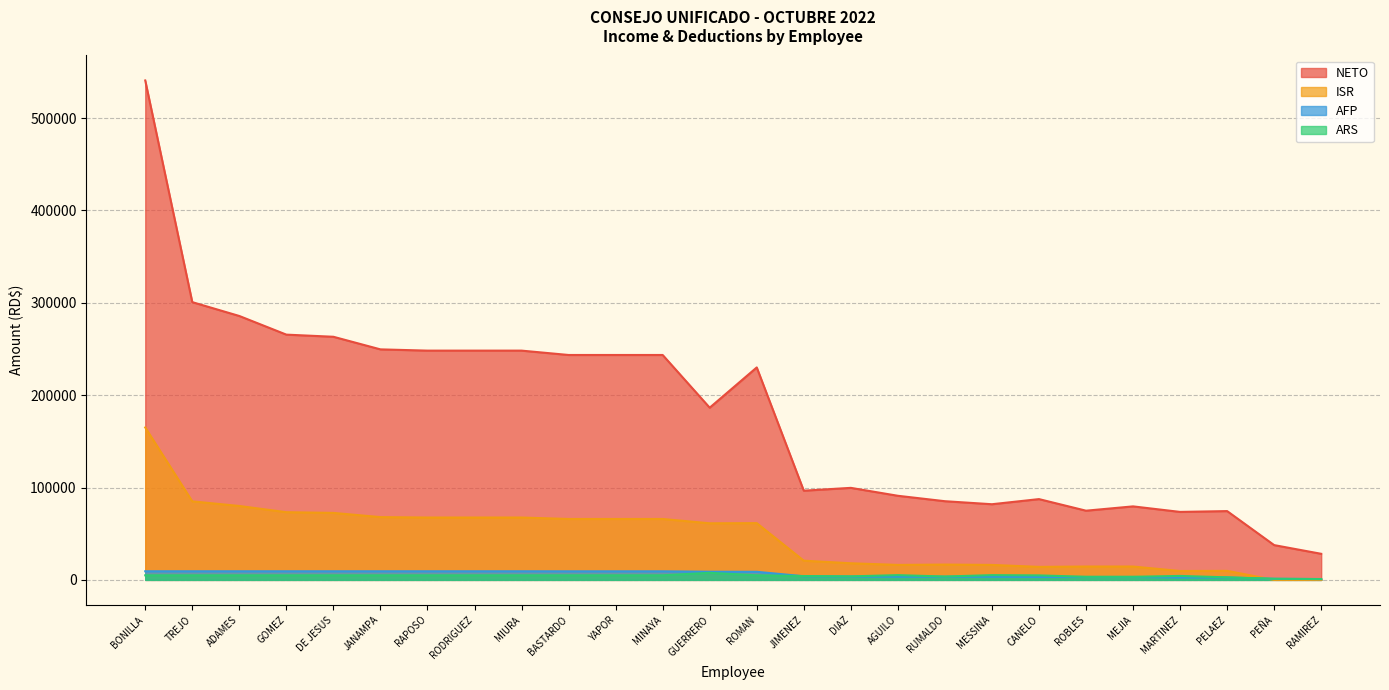

True or false: AFP has a value of 9289.2 at YAPOR.

True